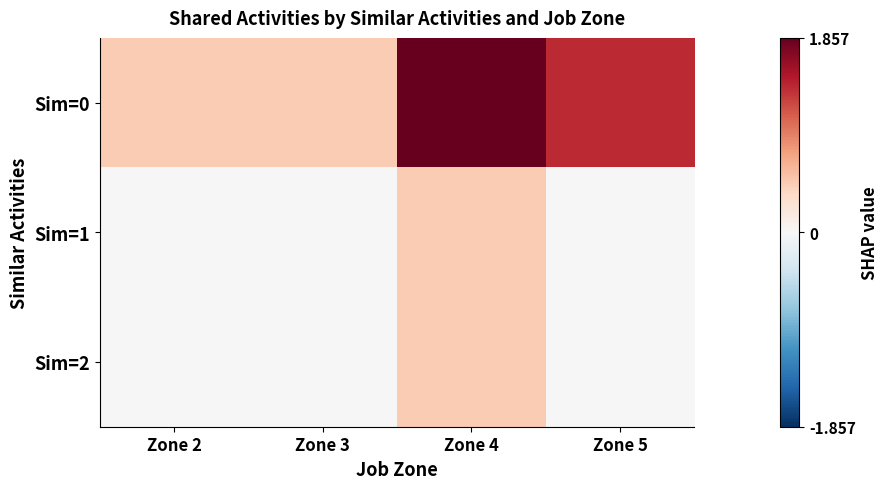

Rank the series by their maximum value, from lowest to highest.

Sim=1, Sim=2, Sim=0